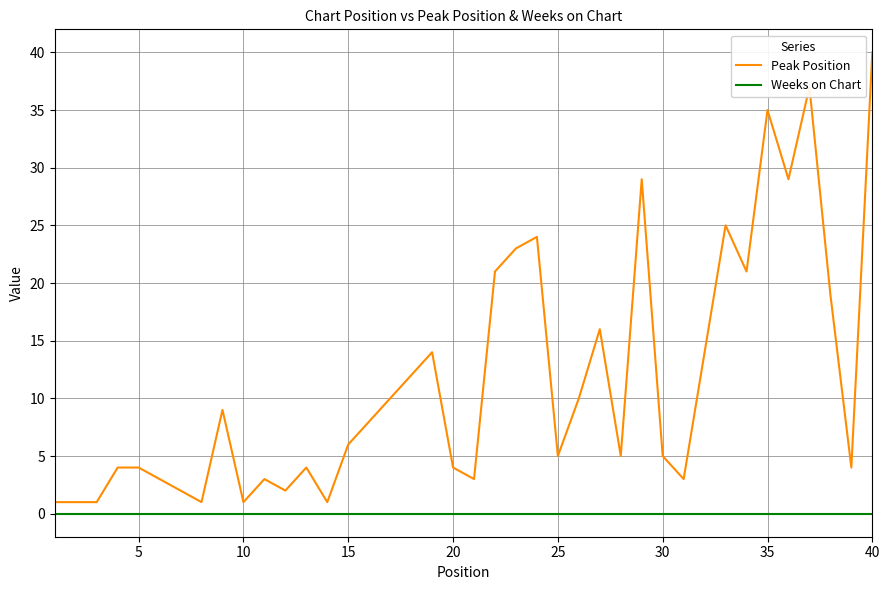

Which series has the widest spread of values?

Peak Position